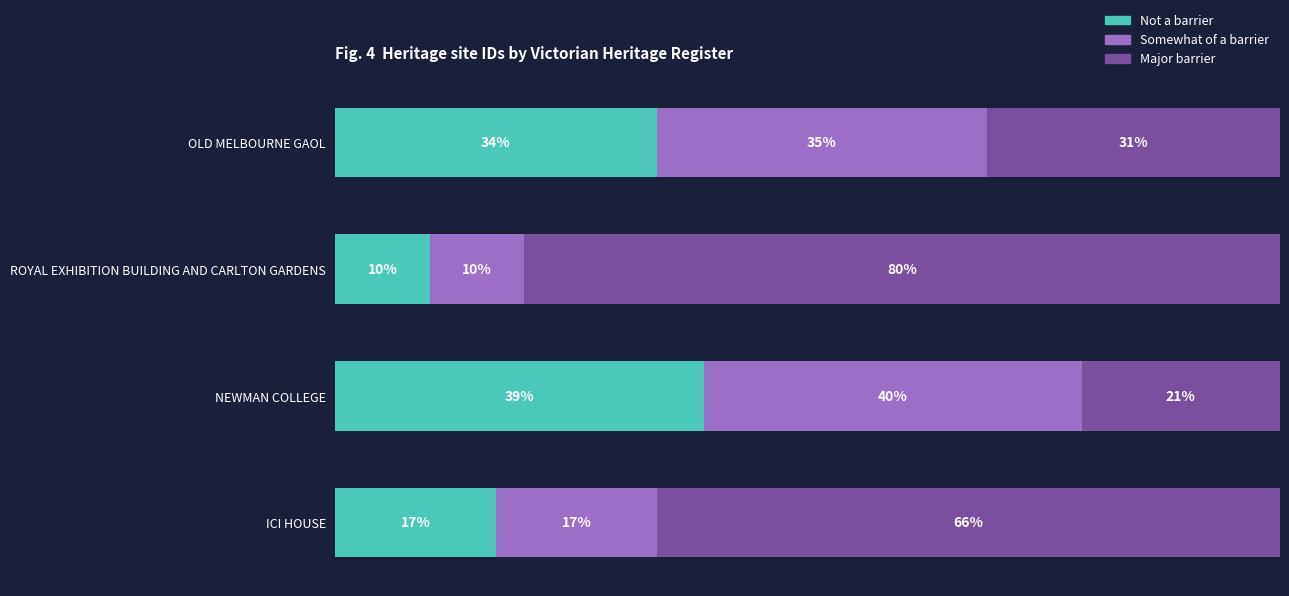

Rank the categories by Not a barrier value from lowest to highest.

ROYAL EXHIBITION BUILDING AND CARLTON GARDENS, ICI HOUSE, OLD MELBOURNE GAOL, NEWMAN COLLEGE